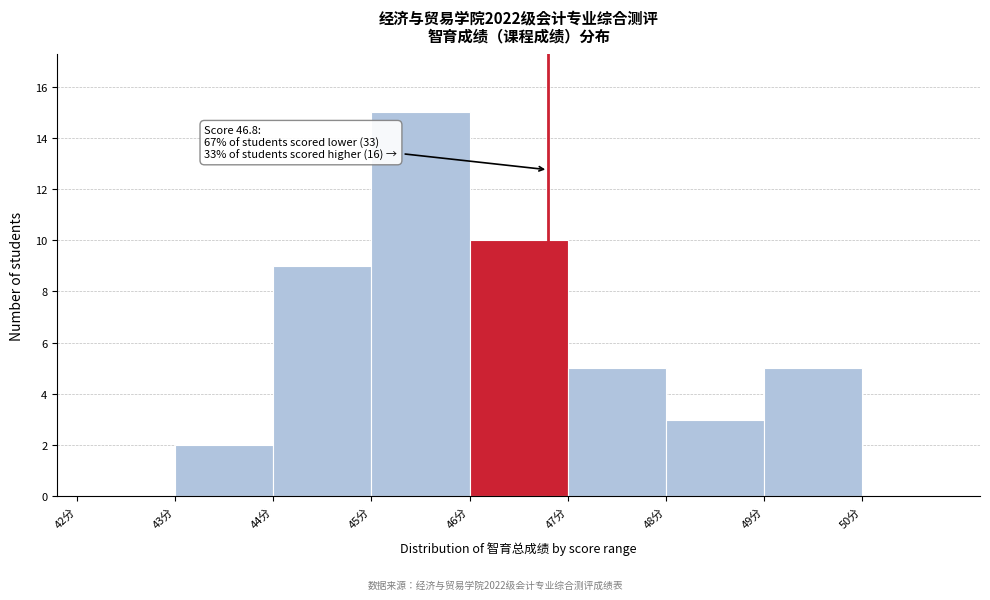

Which range on the x-axis has the tallest bar?

45 to 46